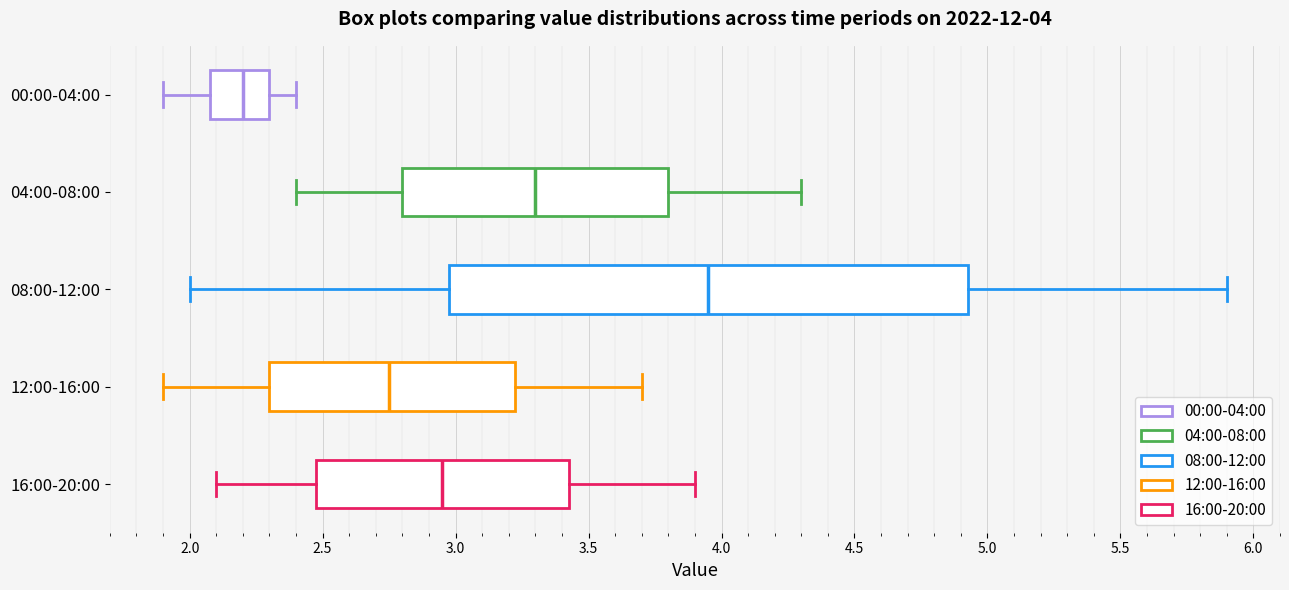

Comparing the boxes themselves (not the whiskers), which one is the widest?

08:00-12:00